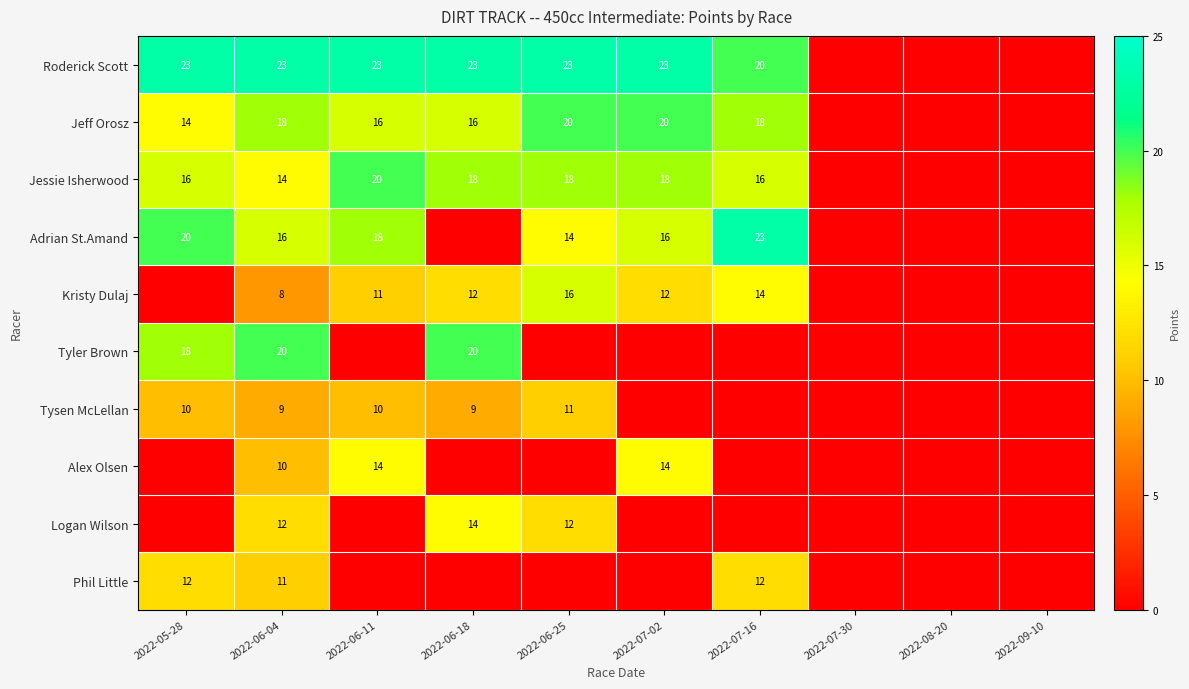

How many data points in Jessie Isherwood are above 16?

4